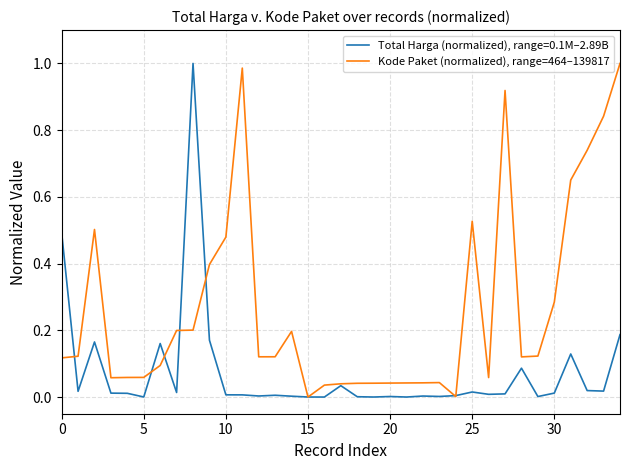

List the series in order of their overall mean, lowest first.

Total Harga (normalized), range=0.1M–2.89B, Kode Paket (normalized), range=464–139817